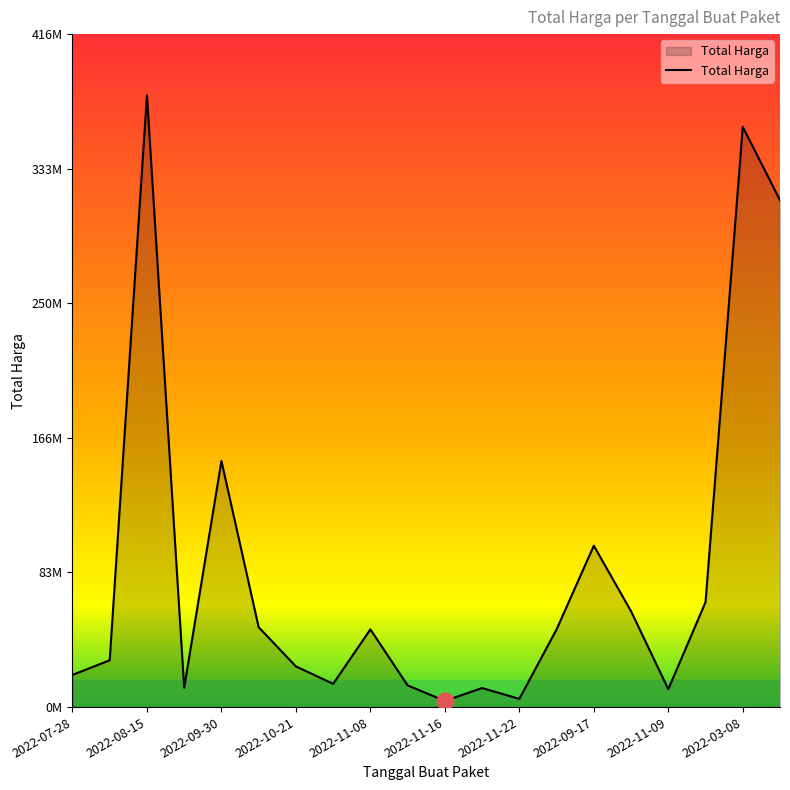

What is the average value?

86055839